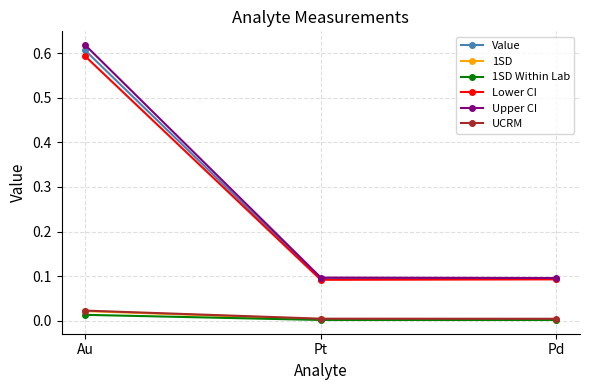

Which series has the widest spread of values?

Upper CI